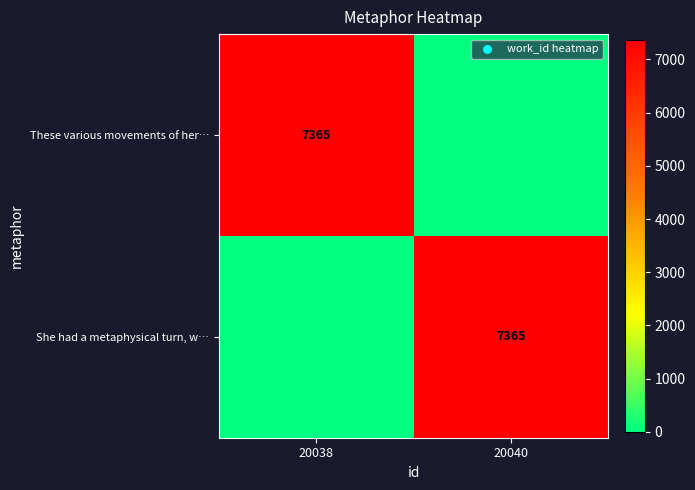

Is it true that She had a metaphysical turn, w… equals 7365 at 20040?

True